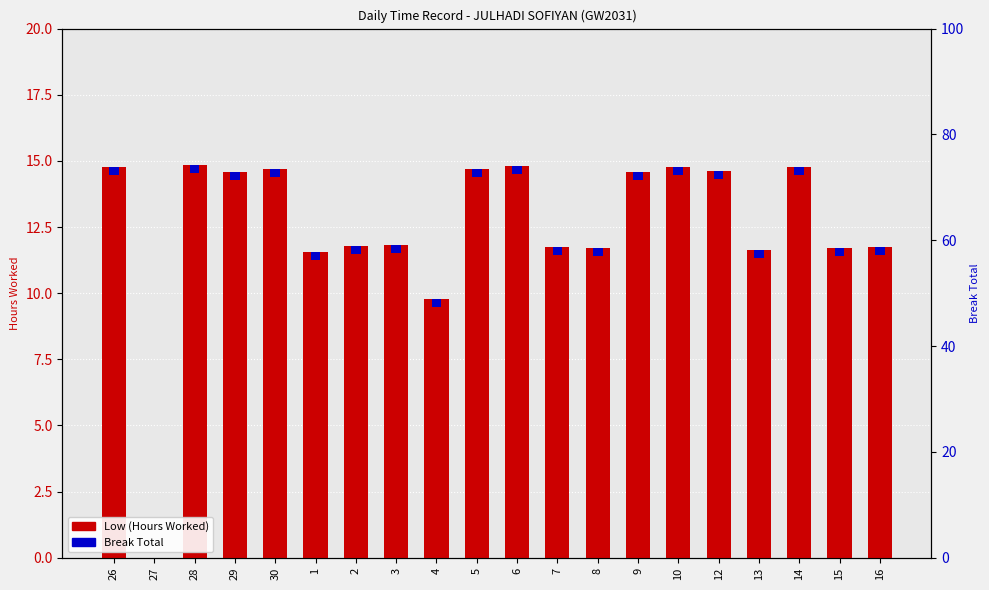

True or false: Break Total has a value of 0.1 at 14.

False